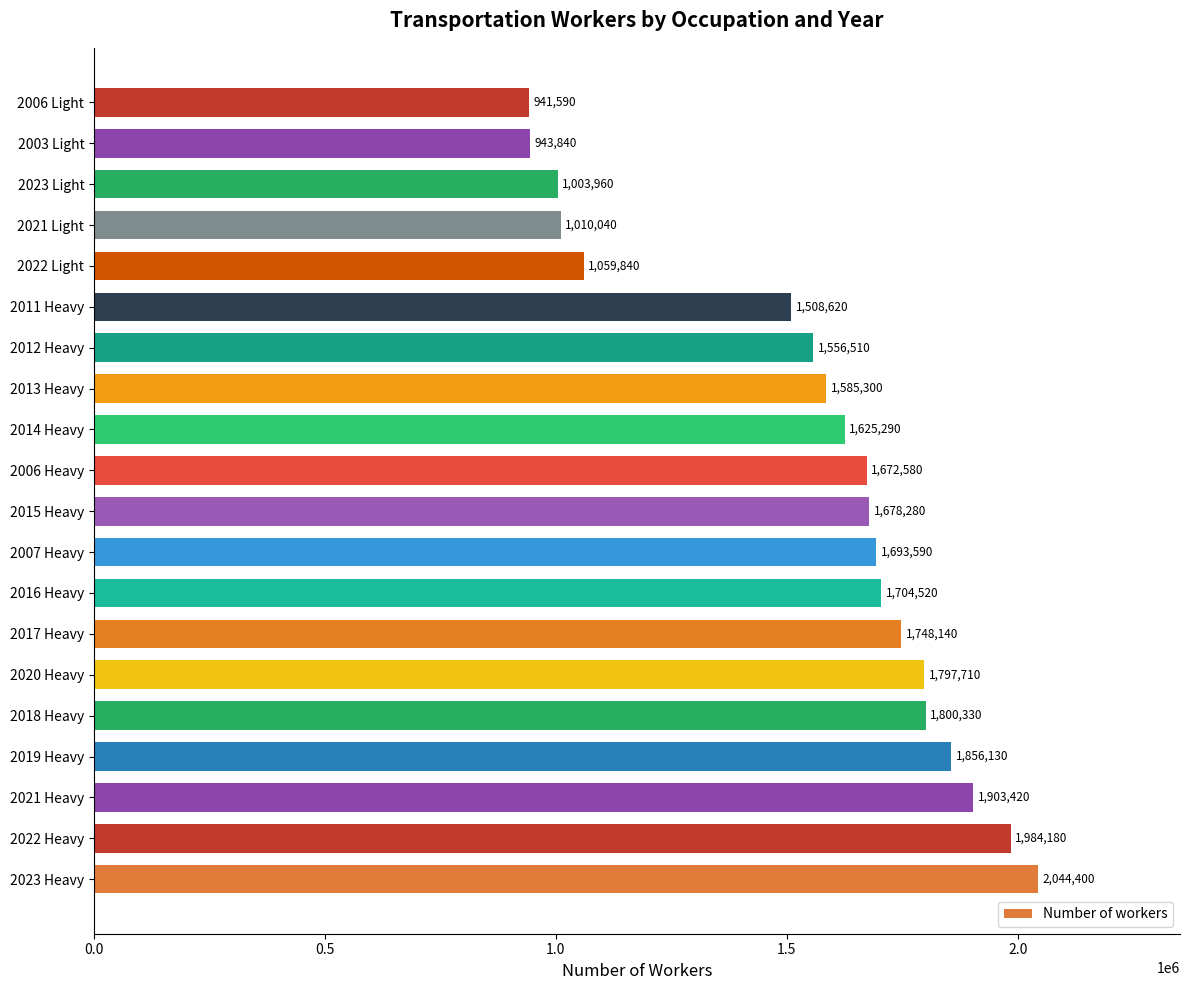

Count the number of data series in this chart.

1